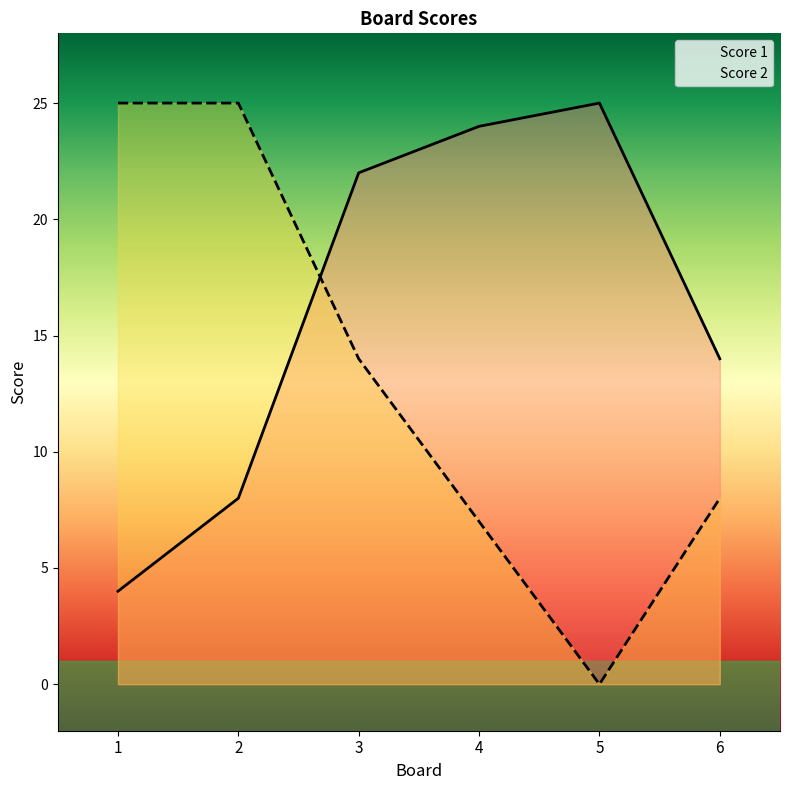

What is the sum of all Score 2 values?

79